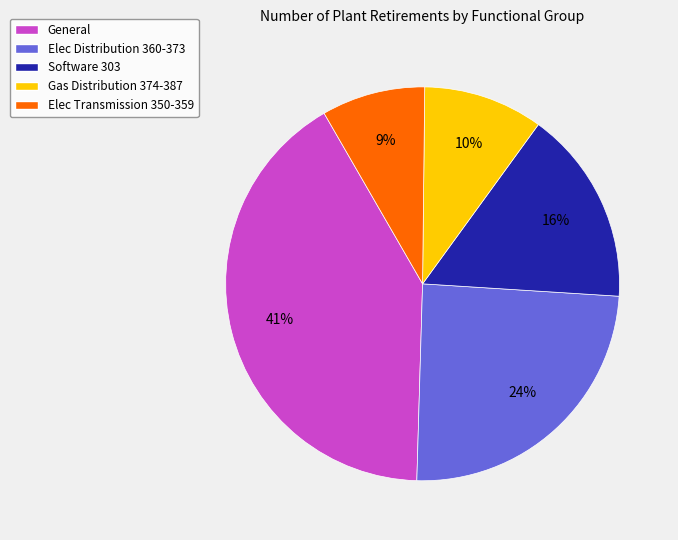

Does any single category account for the majority?

No